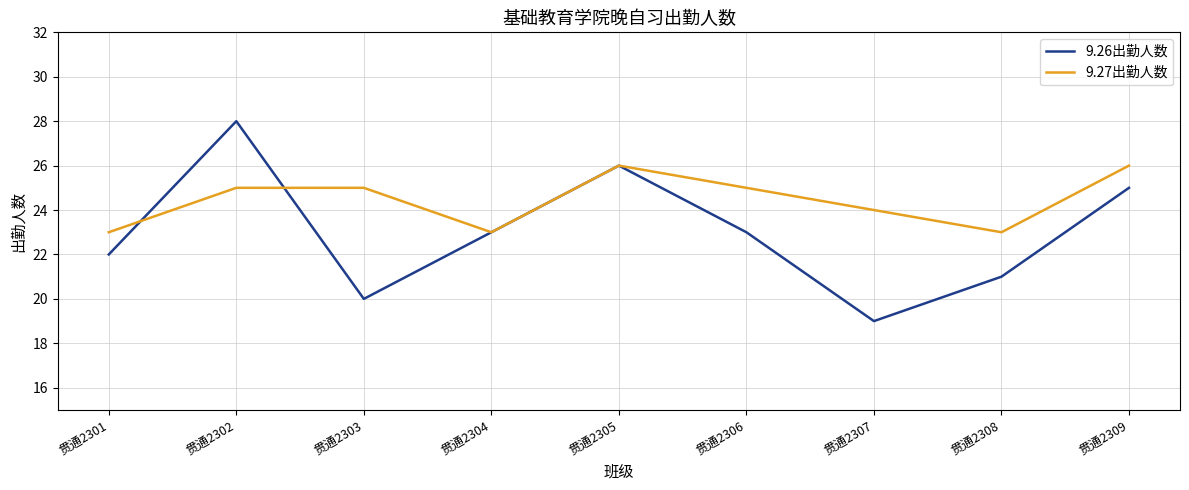

After their last crossing, which series has the higher values: 9.26出勤人数 or 9.27出勤人数?

9.27出勤人数